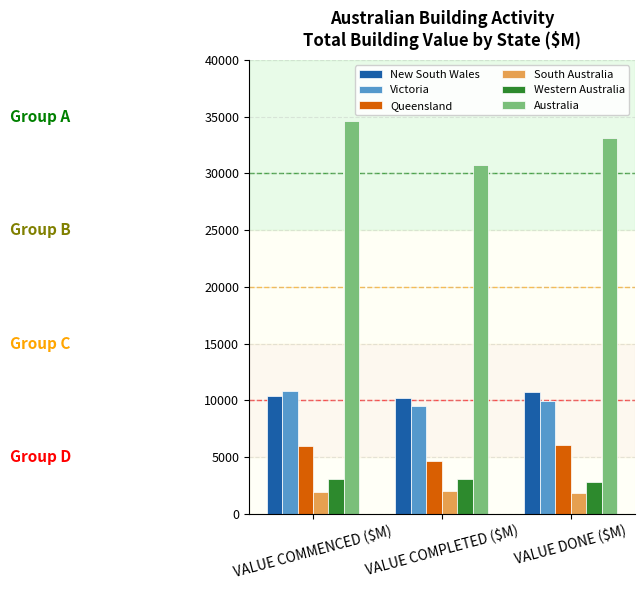

What is the sum of all Victoria values?

30363.6